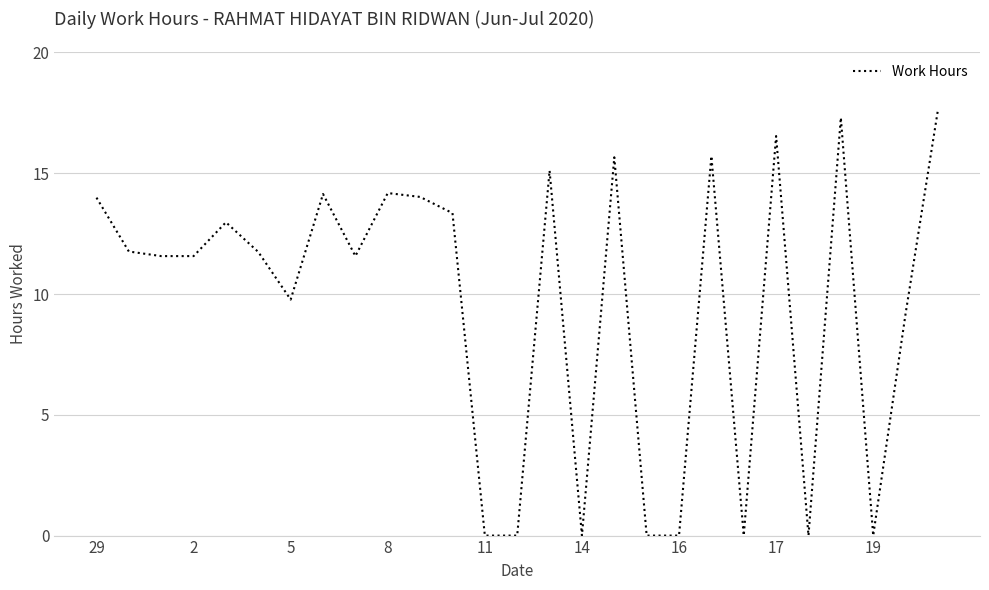

How many values exceed 11?

17